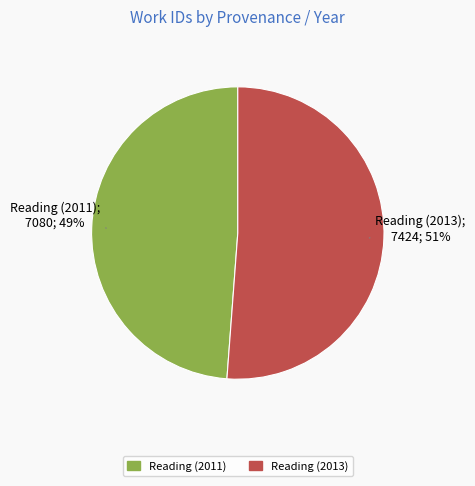

Which slice is the largest?

Reading (2013)